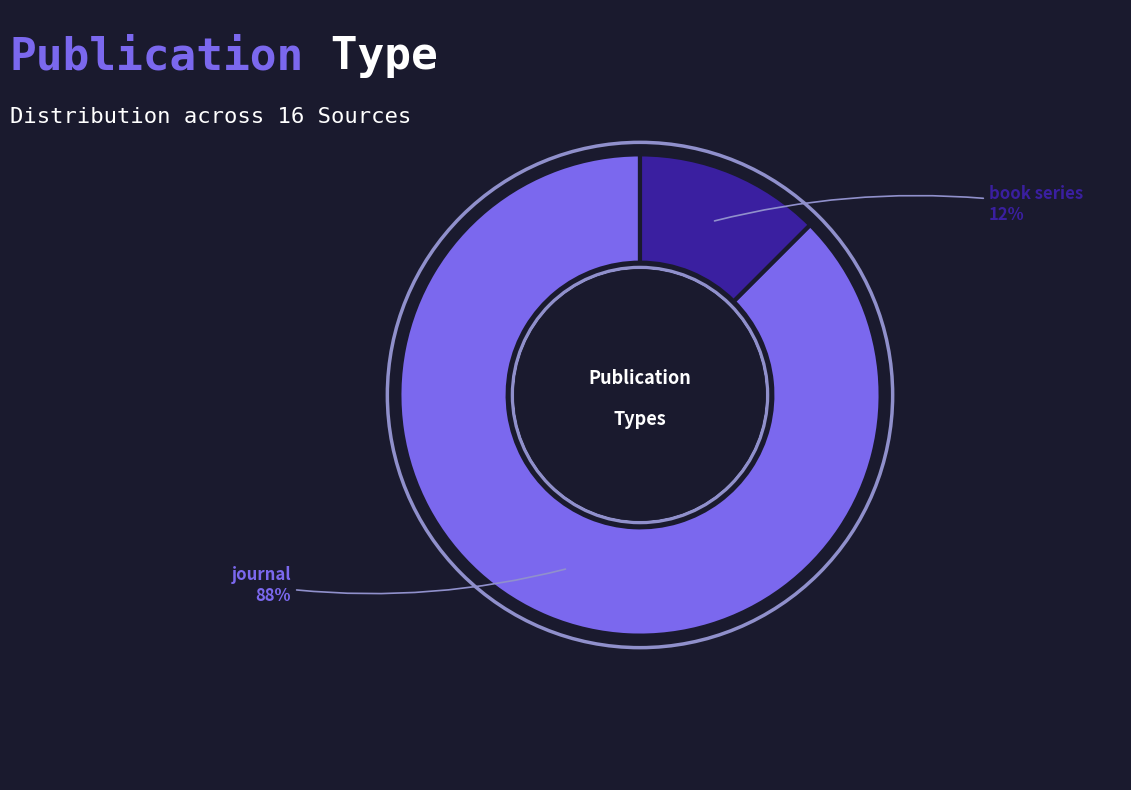

Which slice is the largest?

journal